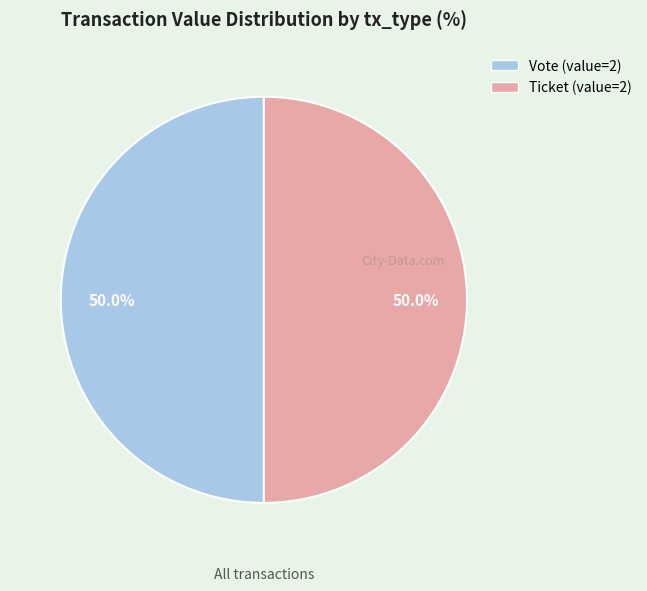

How many slices are in this pie chart?

2